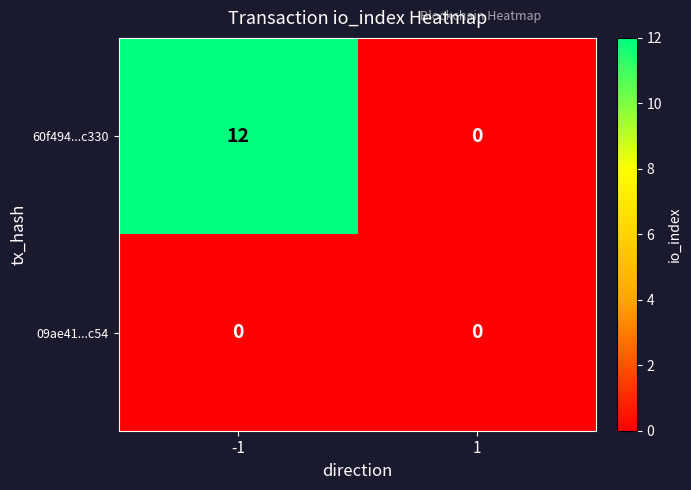

What is the spread (max minus min) of values at -1?

12